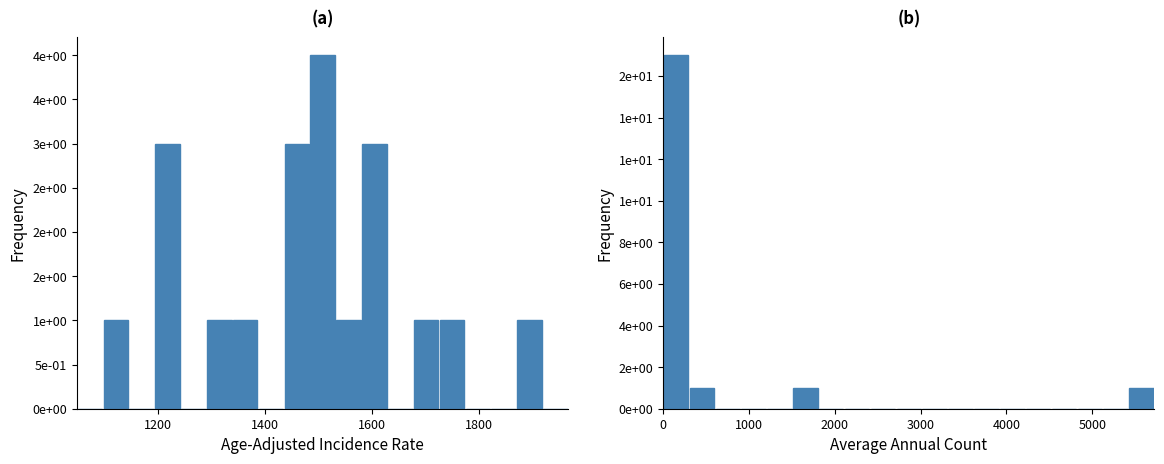

How many distinct data groups are displayed?

2